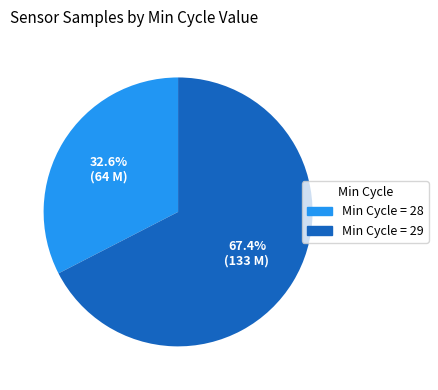

To the nearest percent, what is the average slice percentage?

50%